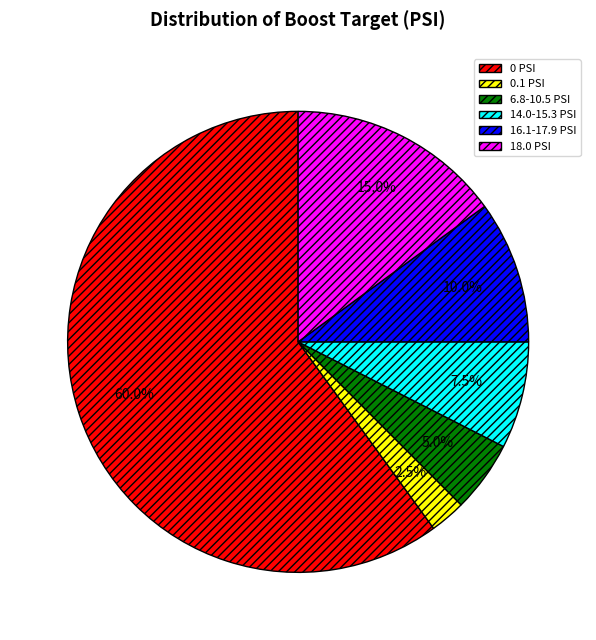

What percentage do 14.0-15.3 PSI and 6.8-10.5 PSI together represent?

12.5%